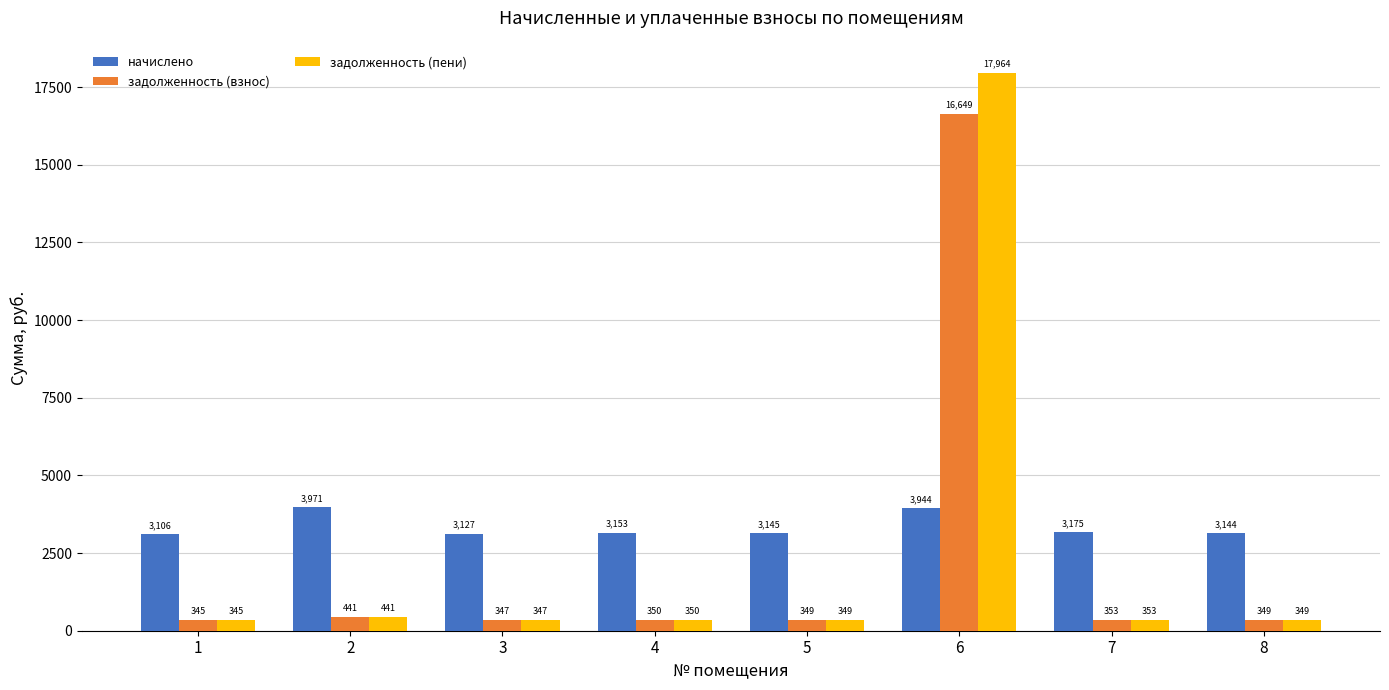

At which label is начислено closest to 3538?

7